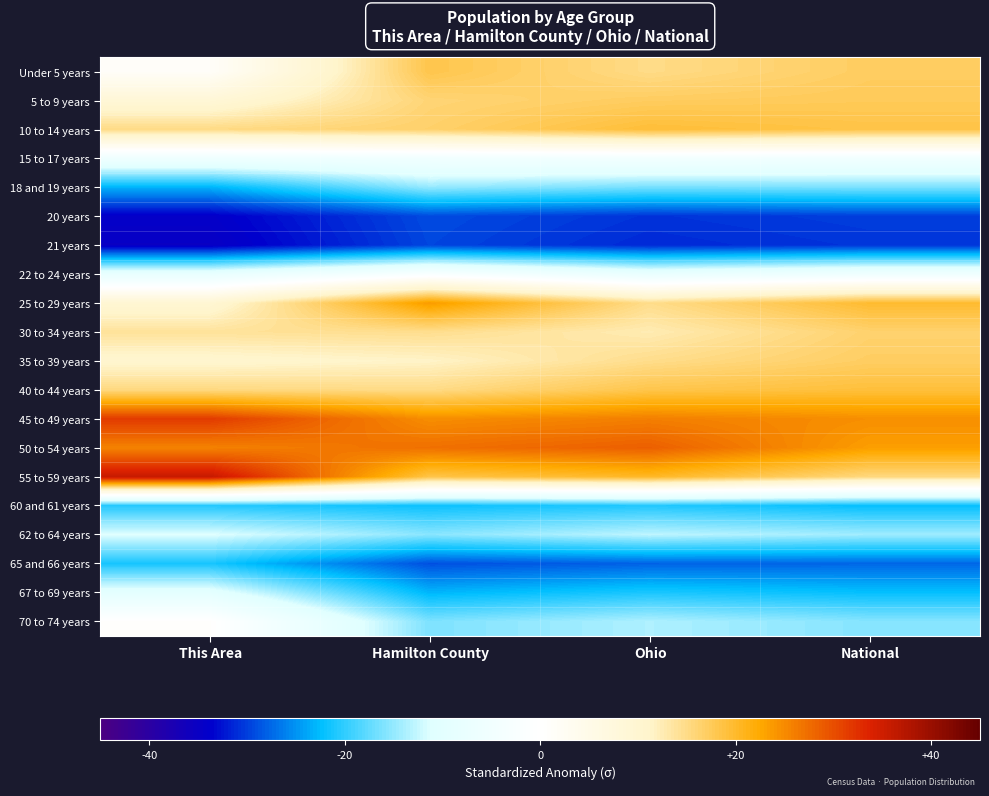

Reading right to left, list all the values displayed in this chart.

Under 5 years: National=17.1	Ohio=15.0	Hamilton County=18.2	This Area=1.3
5 to 9 years: National=17.5	Ohio=17.2	Hamilton County=16.0	This Area=8.9
10 to 14 years: National=18.5	Ohio=19.4	Hamilton County=16.6	This Area=15.2
15 to 17 years: National=-4.7	Ohio=-4.2	Hamilton County=-4.8	This Area=-5.6
18 and 19 years: National=-16.3	Ohio=-16.5	Hamilton County=-15.0	This Area=-23.1
20 years: National=-30.0	Ohio=-30.7	Hamilton County=-29.2	This Area=-34.2
21 years: National=-30.5	Ohio=-31.2	Hamilton County=-29.5	This Area=-34.8
22 to 24 years: National=-5.4	Ohio=-7.9	Hamilton County=-2.0	This Area=-8.2
25 to 29 years: National=19.8	Ohio=14.8	Hamilton County=23.7	This Area=9.7
30 to 34 years: National=16.4	Ohio=12.5	Hamilton County=14.6	This Area=13.9
35 to 39 years: National=17.0	Ohio=14.8	Hamilton County=11.4	This Area=10.5
40 to 44 years: National=19.2	Ohio=18.3	Hamilton County=15.1	This Area=15.4
45 to 49 years: National=24.6	Ohio=26.0	Hamilton County=24.7	This Area=31.6
50 to 54 years: National=23.4	Ohio=28.6	Hamilton County=27.2	This Area=25.7
55 to 59 years: National=15.5	Ohio=20.4	Hamilton County=18.5	This Area=35.9
60 and 61 years: National=-22.2	Ohio=-20.8	Hamilton County=-21.9	This Area=-20.6
62 to 64 years: National=-14.4	Ohio=-12.9	Hamilton County=-15.5	This Area=-11.1
65 and 66 years: National=-27.6	Ohio=-27.8	Hamilton County=-28.9	This Area=-21.2
67 to 69 years: National=-22.2	Ohio=-21.1	Hamilton County=-22.9	This Area=-9.6
70 to 74 years: National=-15.7	Ohio=-13.7	Hamilton County=-16.1	This Area=0.5